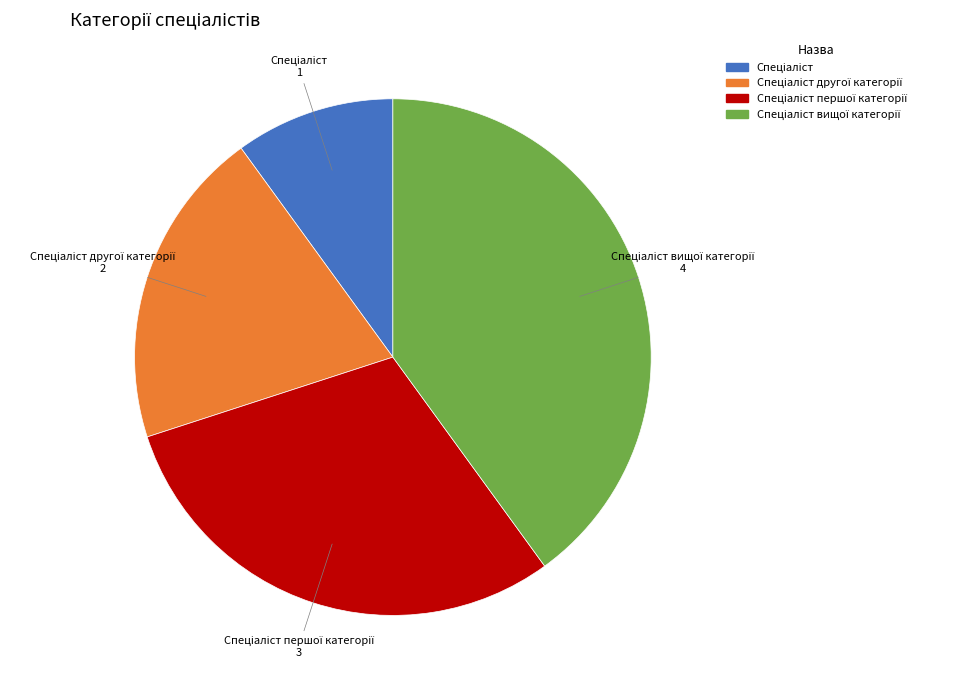

Does any single category account for the majority?

No